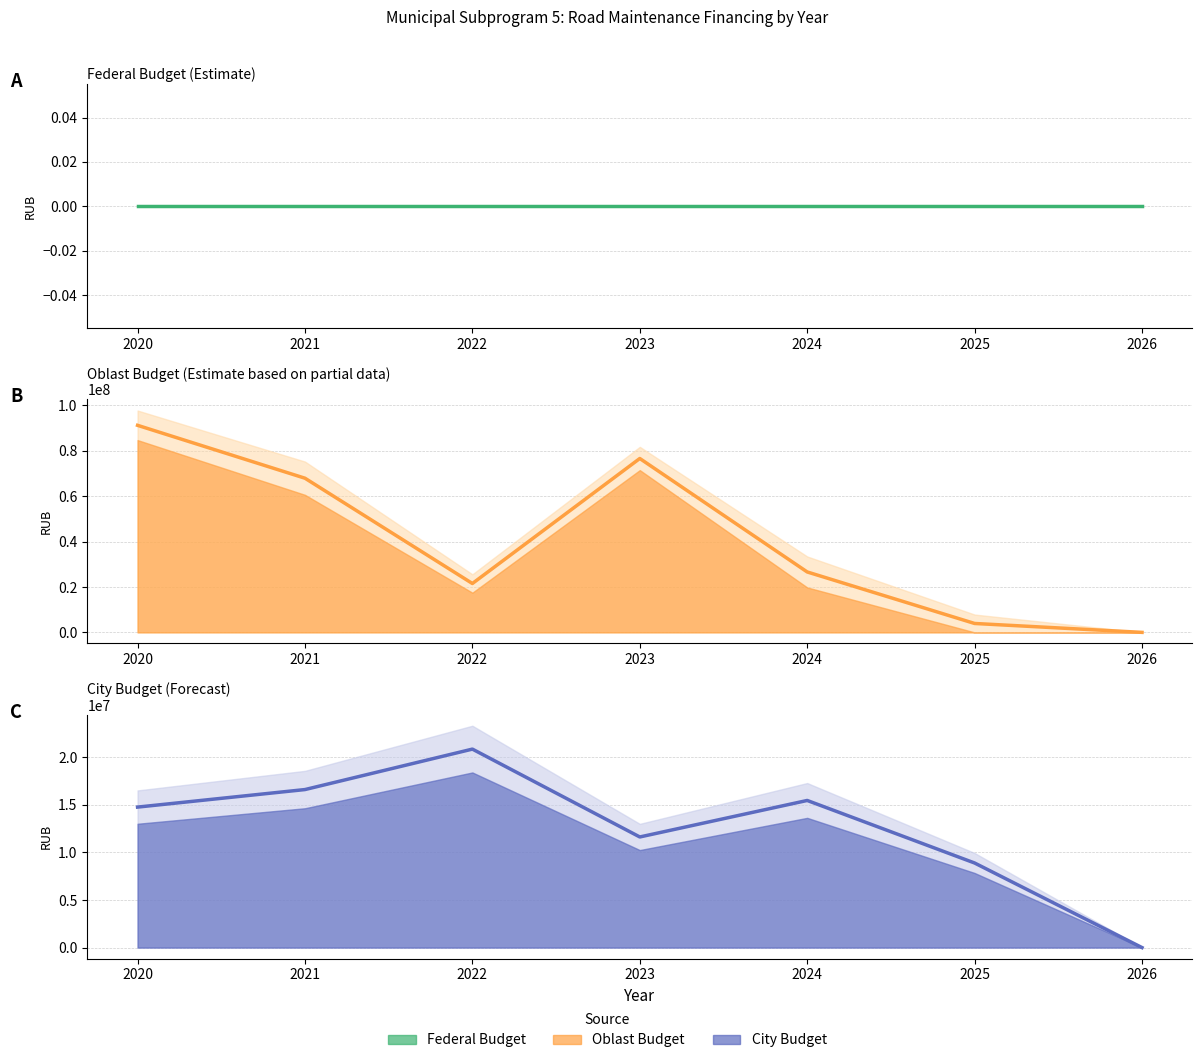

What is the greatest value displayed?

91210203.4